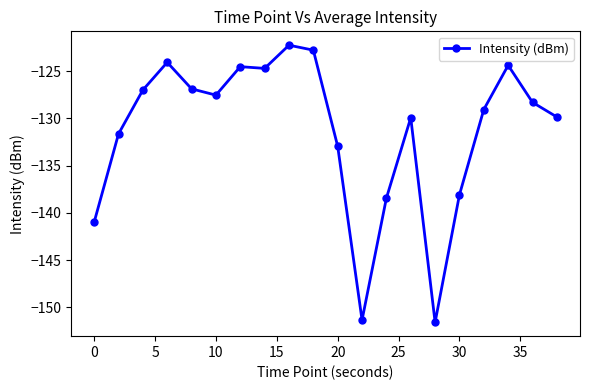

What is the greatest value displayed?

-122.3